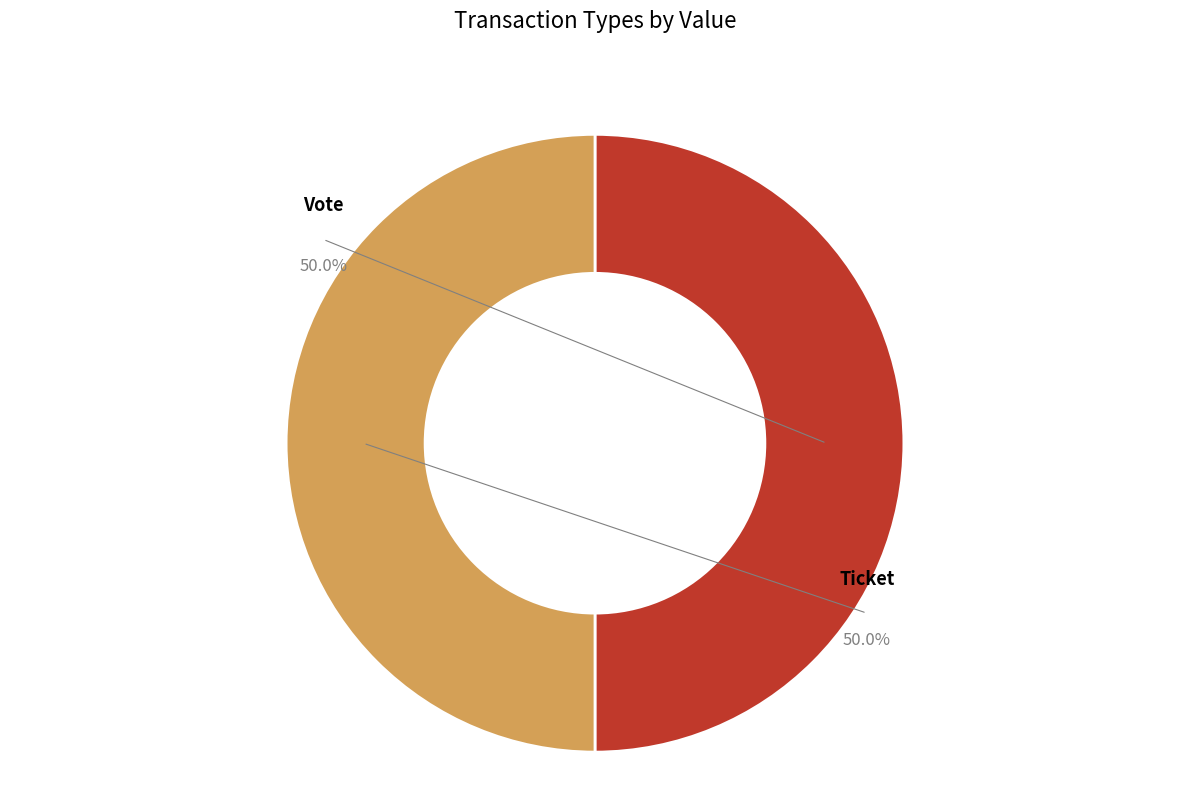

Which category has the smallest portion of the pie?

Ticket (io_index=0)